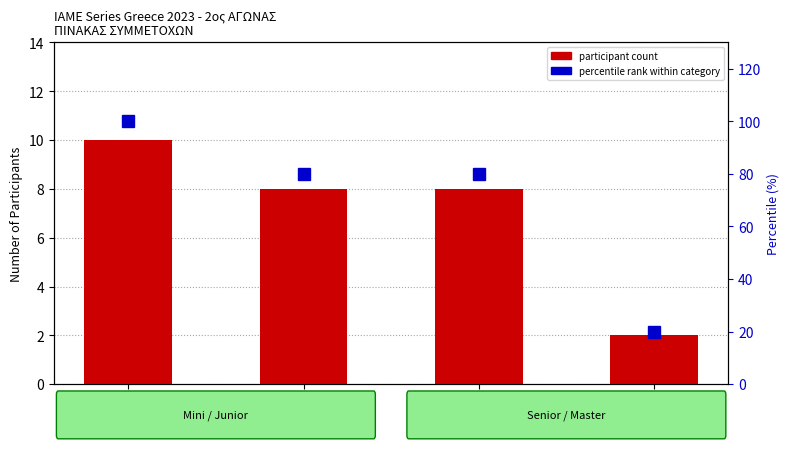

How many data points in participant count are less than 8?

1